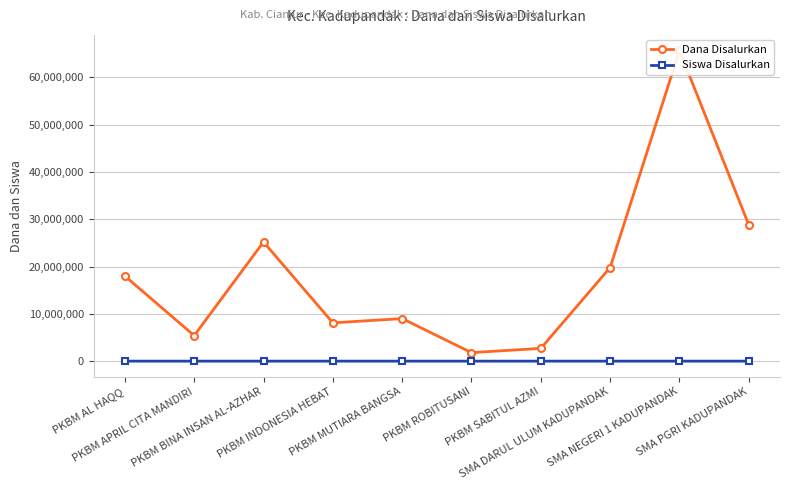

List the series in order of their overall mean, lowest first.

Siswa Disalurkan, Dana Disalurkan